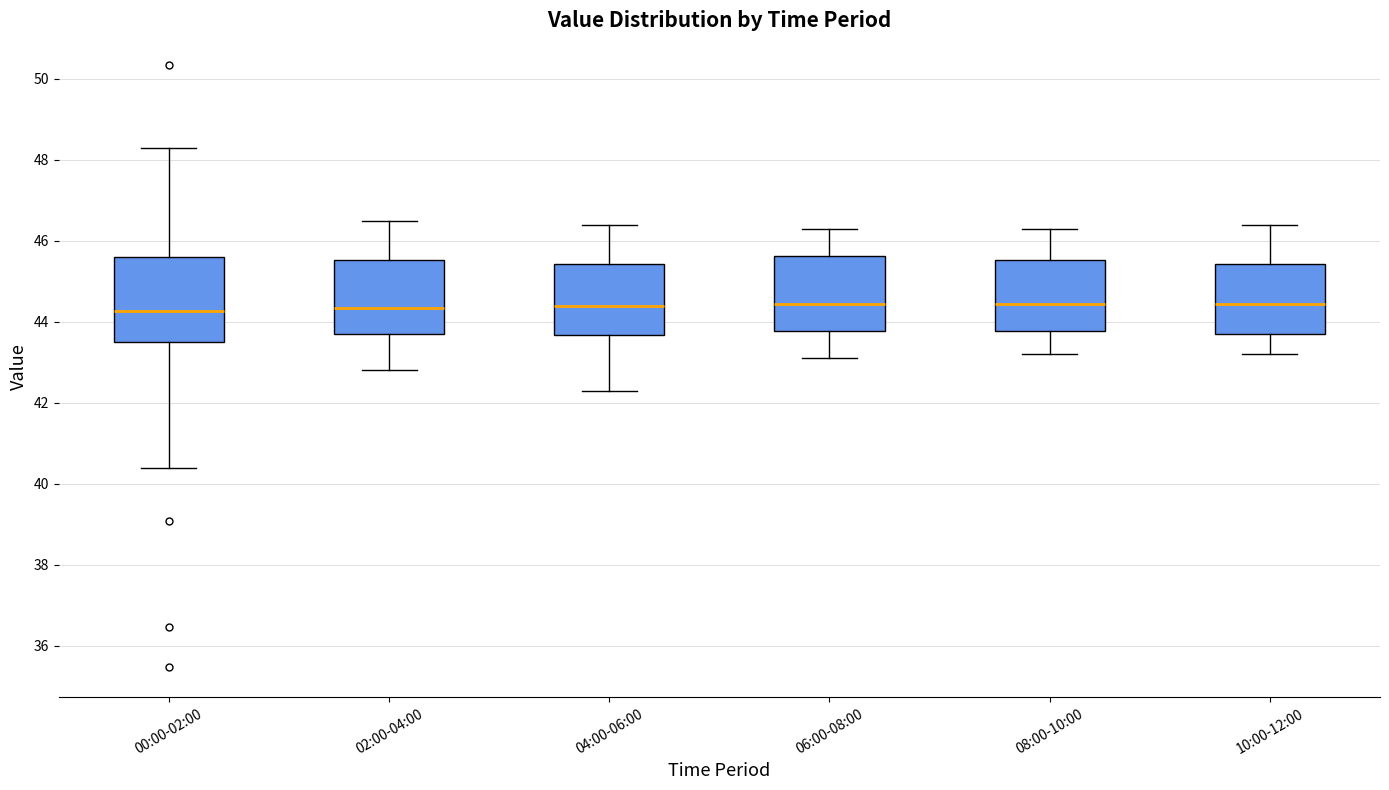

Comparing the boxes themselves (not the whiskers), which one is the tallest?

00:00-02:00